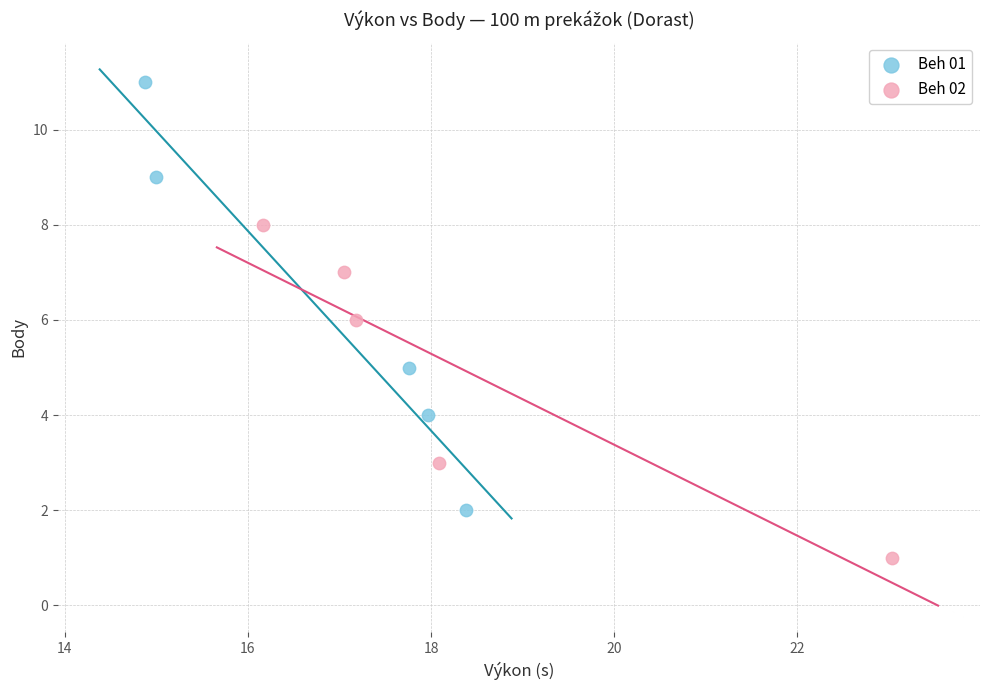

Which series has the largest Y range (max minus min)?

Beh 01